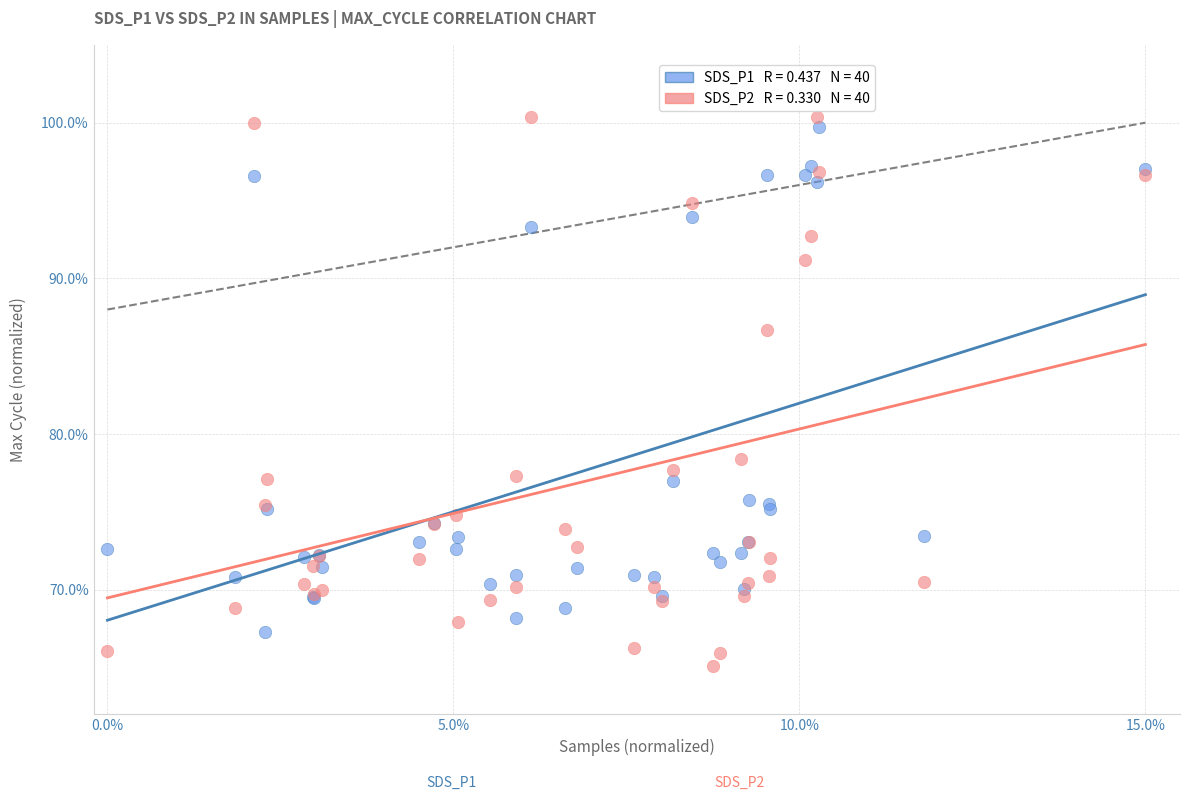

Across all series, what Y value is closest to 82?

78.4